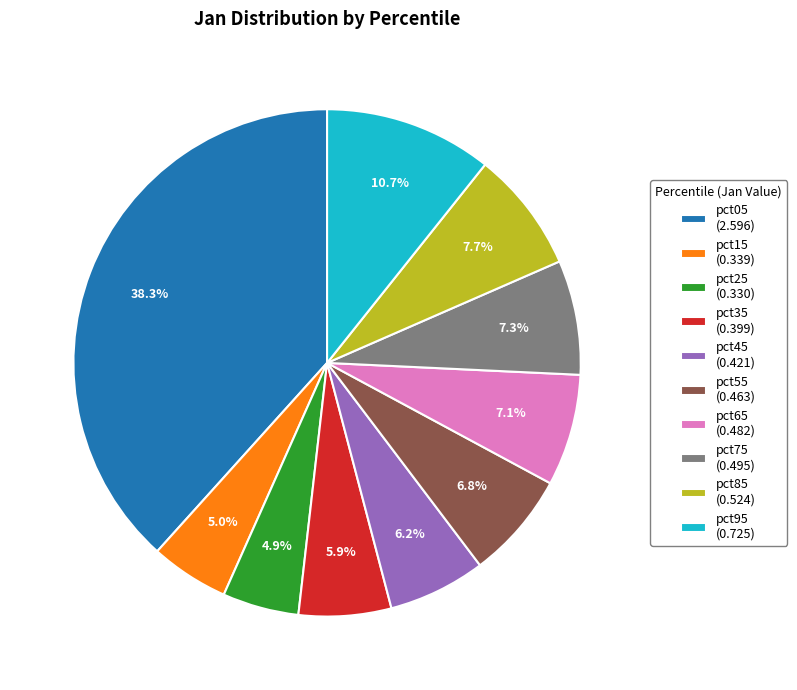

To the nearest percent, what portion does pct05 represent?

38%